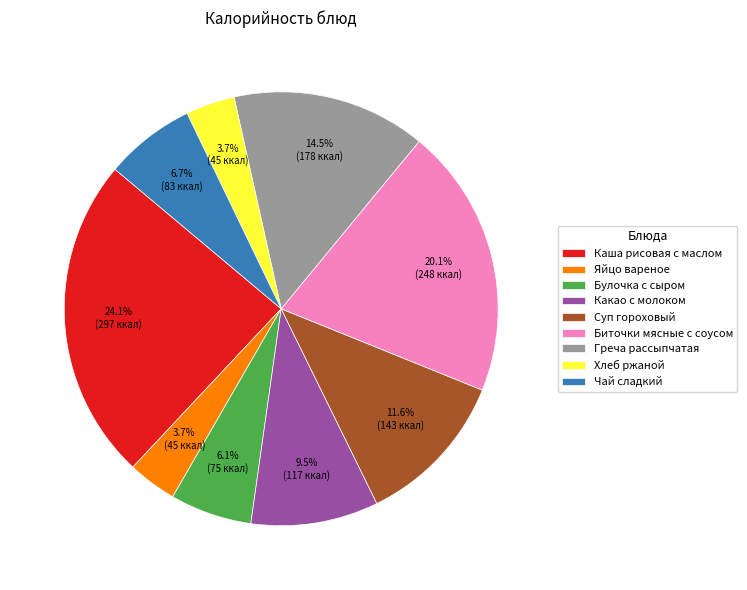

What is the largest slice in the pie chart?

Каша рисовая с маслом